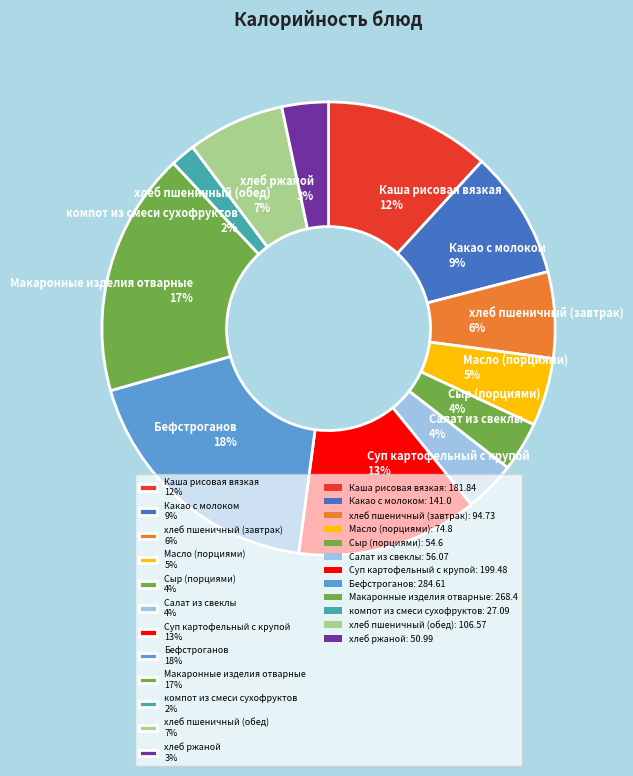

Approximately how many times larger is the value at Суп картофельный с крупой compared to Какао с молоком?

1.4